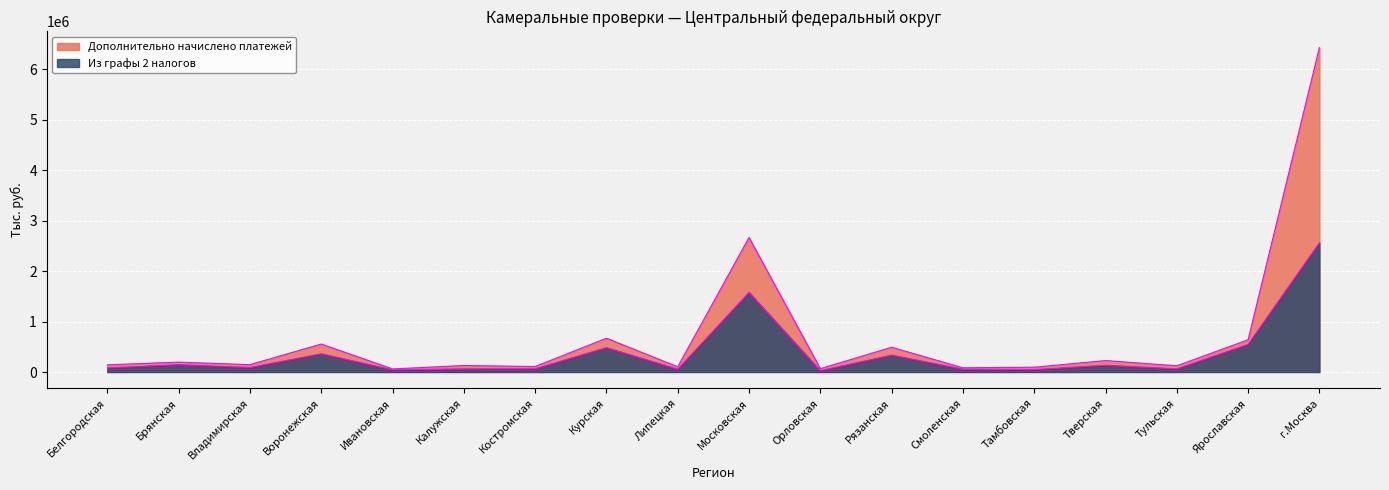

Rank the categories by Из графы 2 налогов value from highest to lowest.

г.Москва, Московская, Ярославская, Курская, Воронежская, Рязанская, Брянская, Тверская, Владимирская, Белгородская, Костромская, Тульская, Калужская, Смоленская, Липецкая, Тамбовская, Ивановская, Орловская